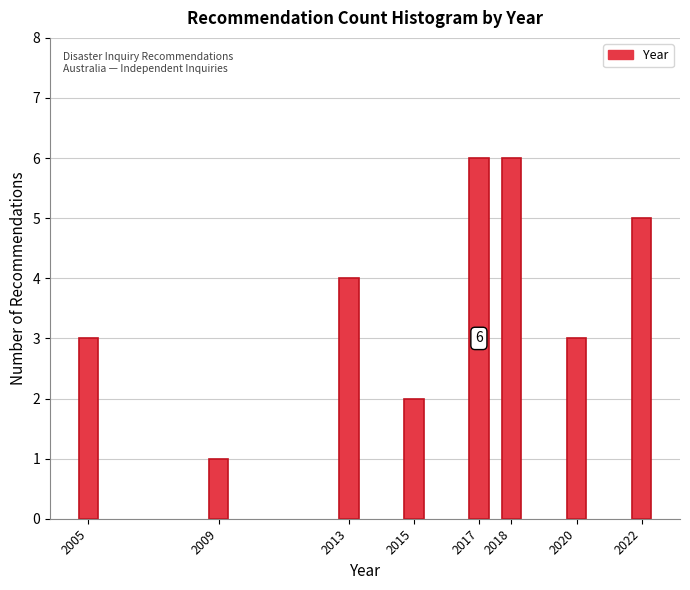

Reading left to right, what are all the values shown in this chart?

2005=3	2009=1	2013=4	2015=2	2017=6	2018=6	2020=3	2022=5